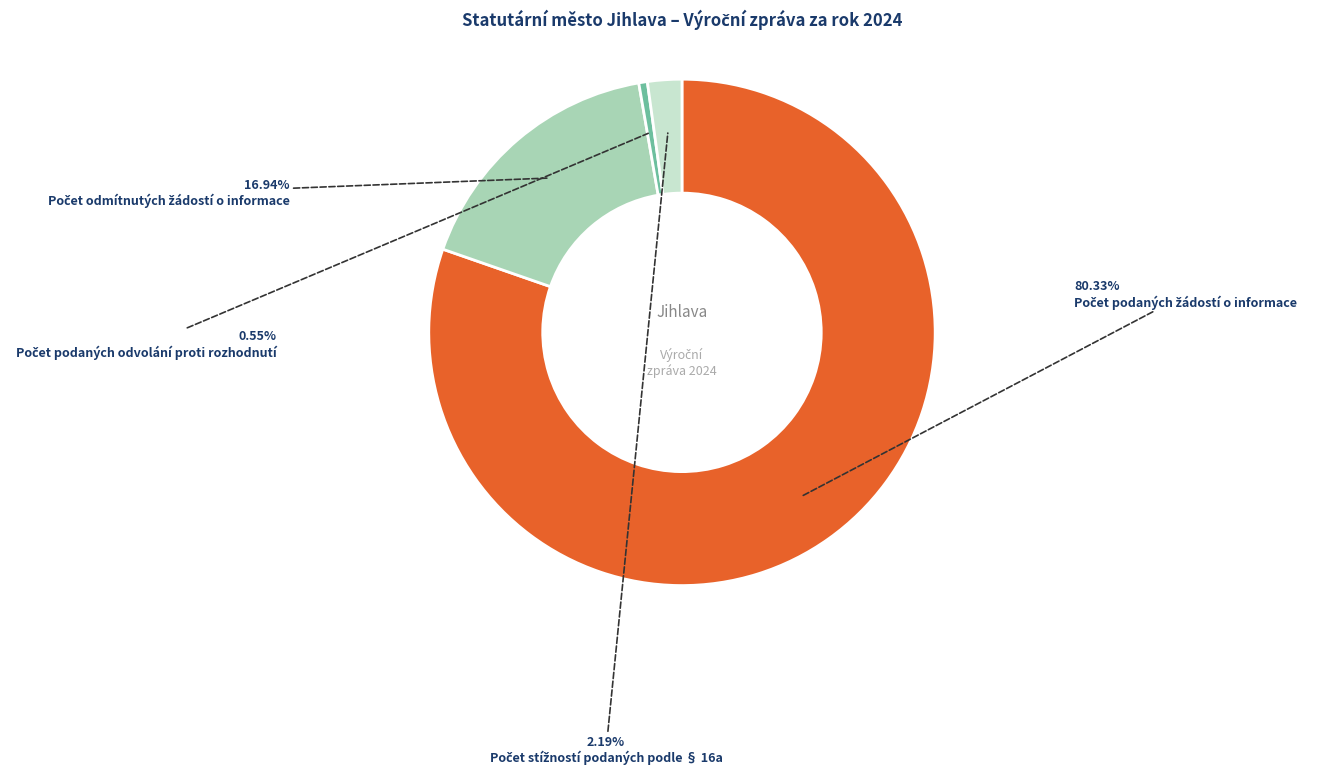

Is there any slice that represents more than half of the pie?

Yes